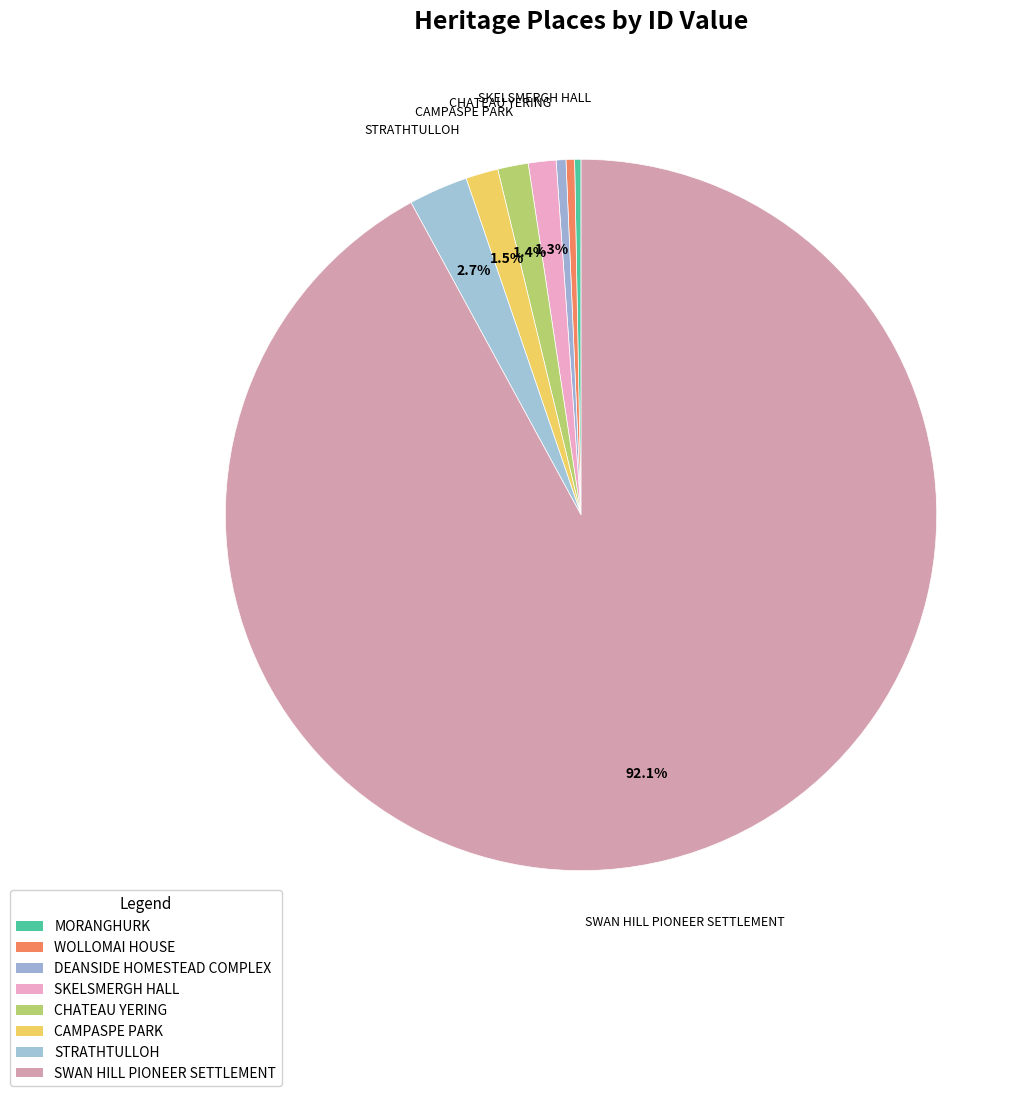

Does SWAN HILL PIONEER SETTLEMENT account for over 50% of the chart?

Yes